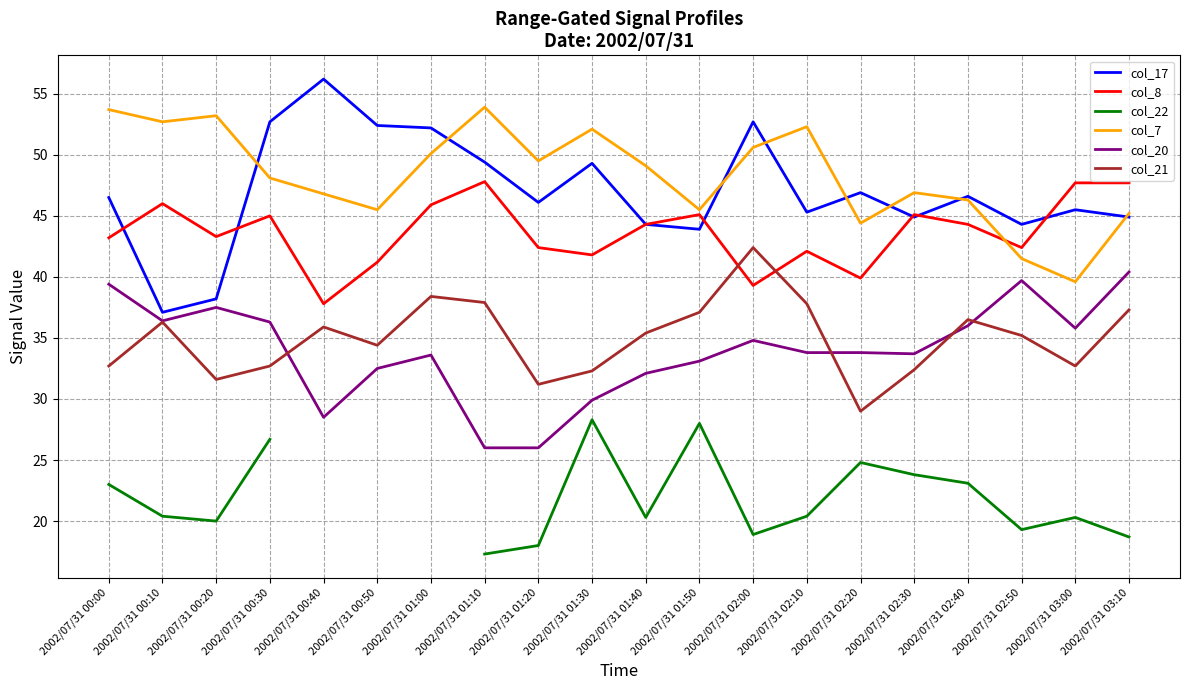

True or false: col_17 and col_21 intersect in this chart.

False